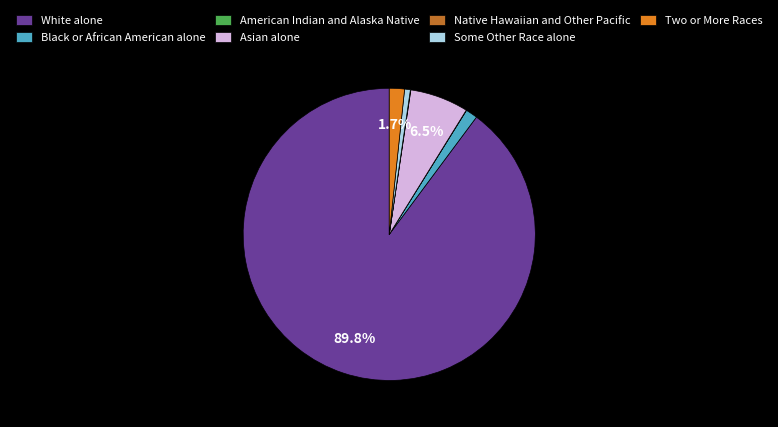

Which has a higher value, Some Other Race alone or Black or African American alone?

Black or African American alone